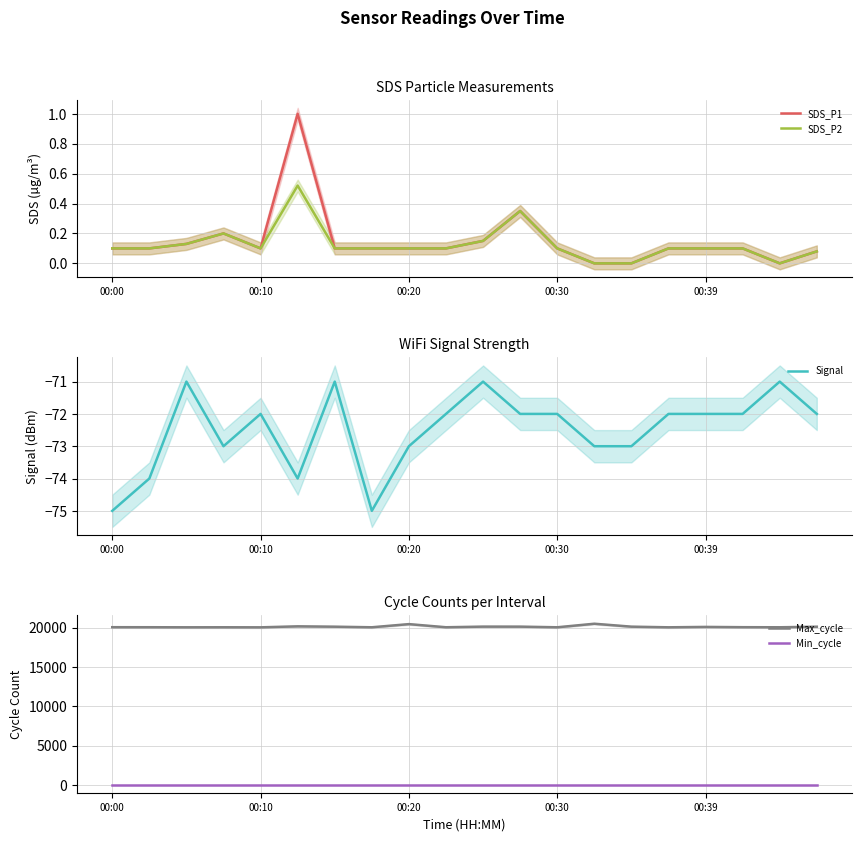

True or false: Max_cycle and Min_cycle intersect in this chart.

False